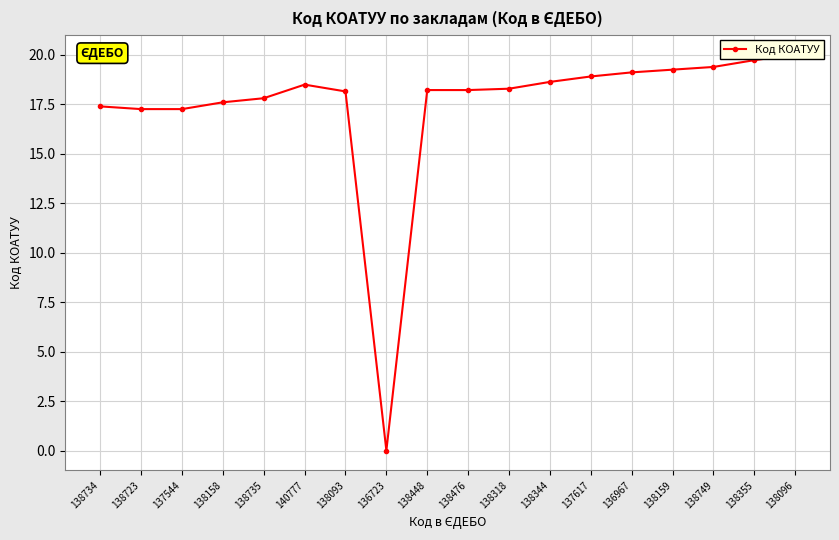

What is the value of the 12th point from the left?

18.6